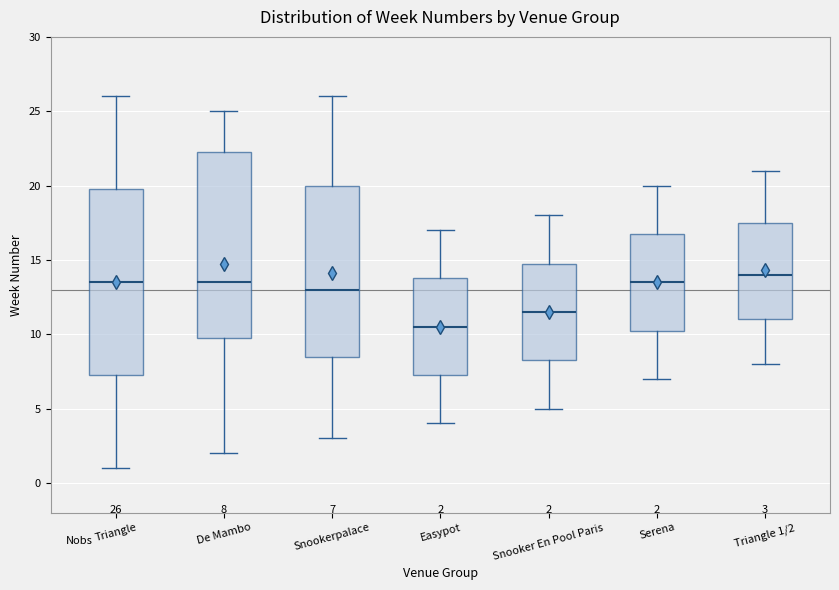

Which box has the highest median line?

Triangle 1/2